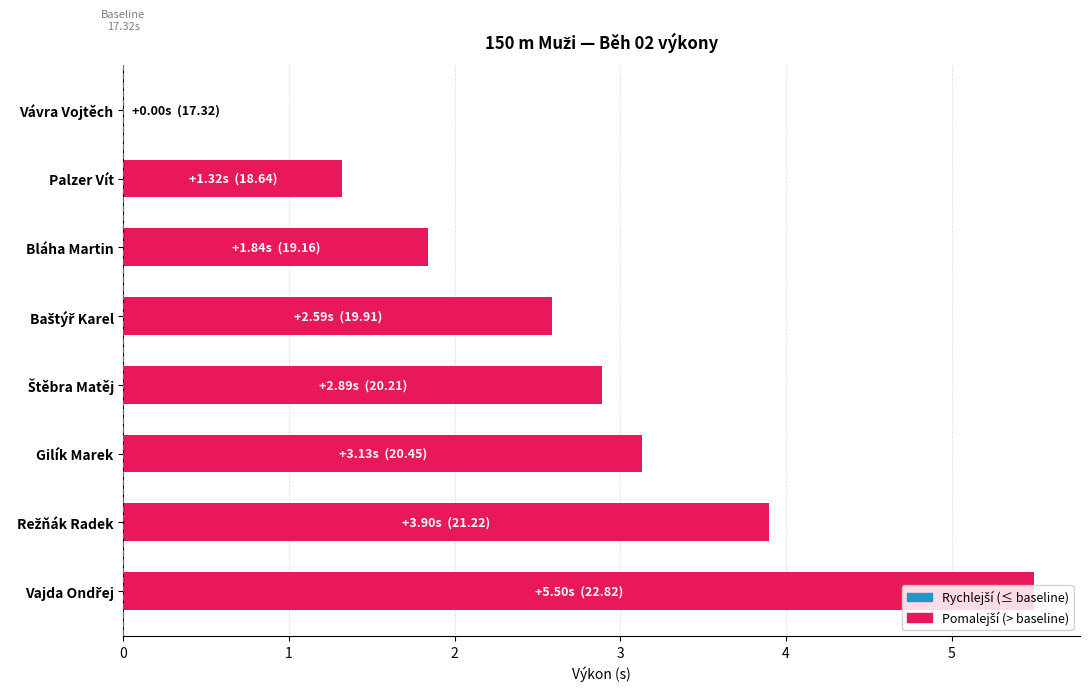

How many values are above zero?

7